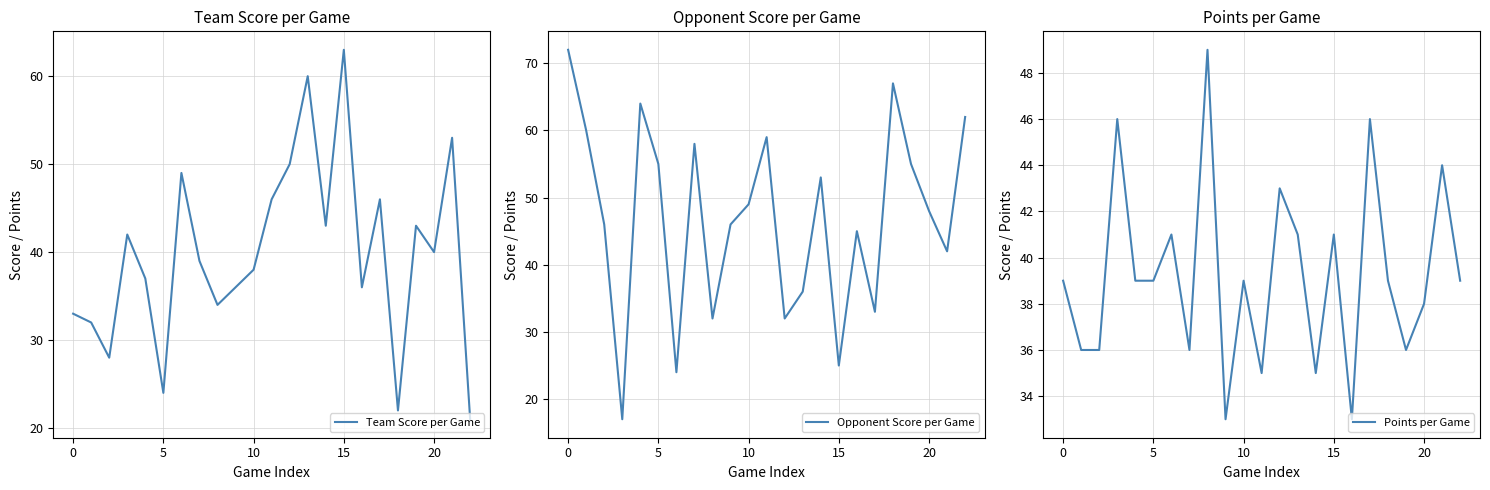

Does the chart display data point markers on the line(s)?

No